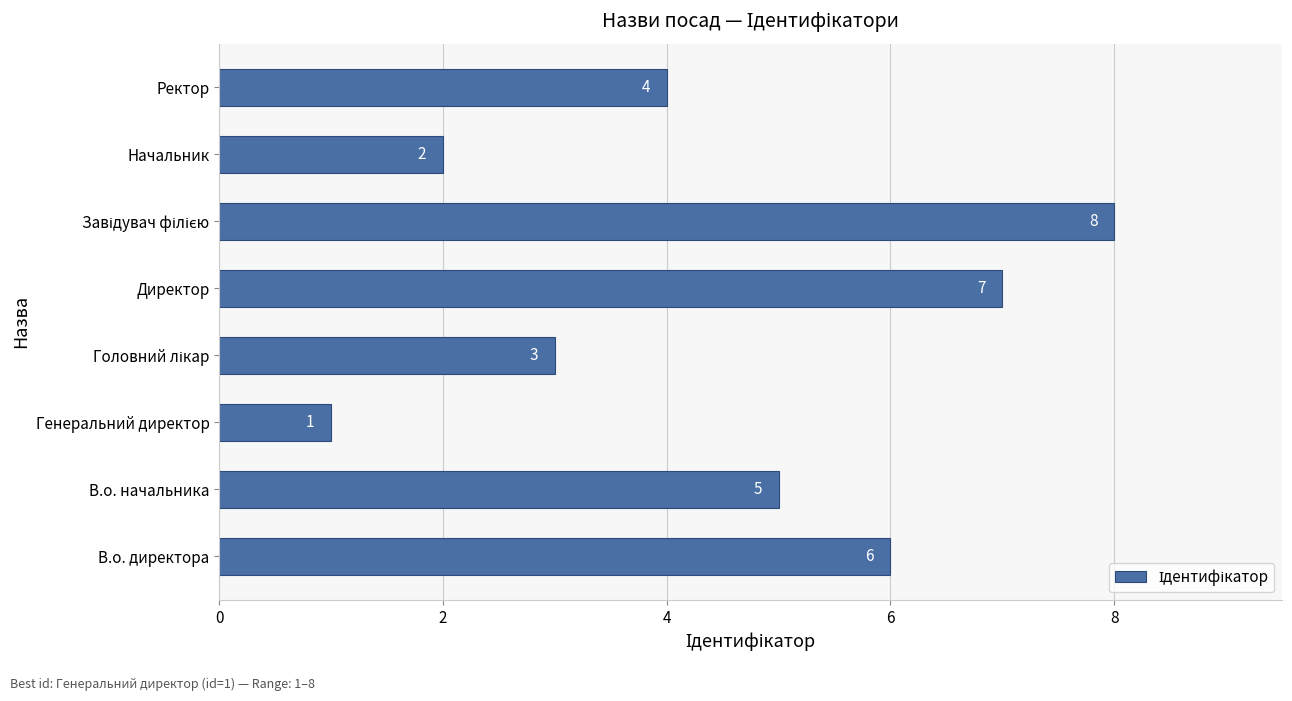

Reading top to bottom, extract all data points from this chart.

4	2	8	7	3	1	5	6